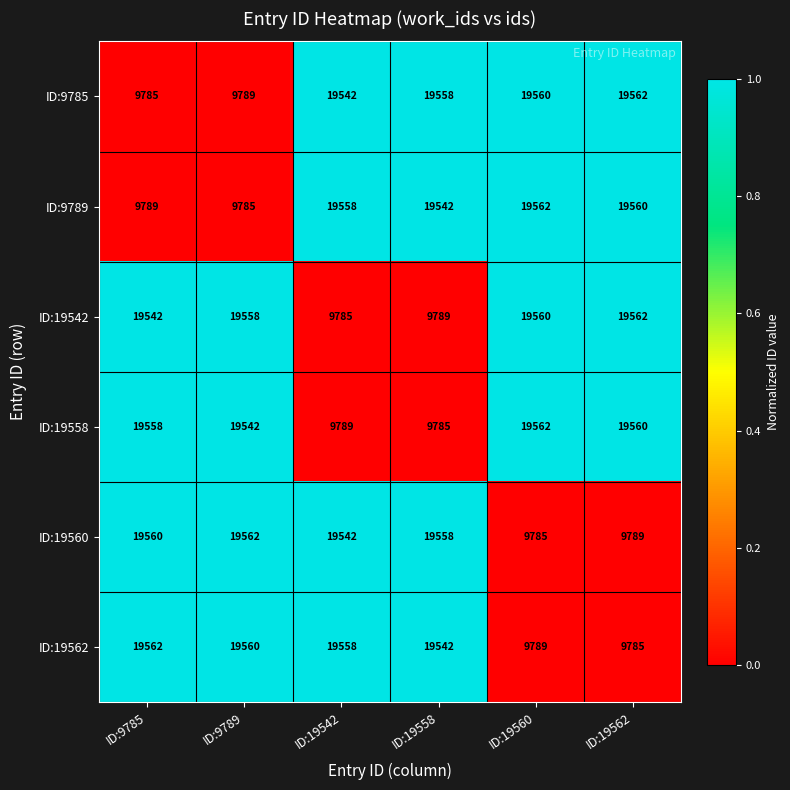

Rank the series at ID:9789 from highest to lowest value.

ID:19560, ID:19562, ID:19542, ID:19558, ID:9785, ID:9789